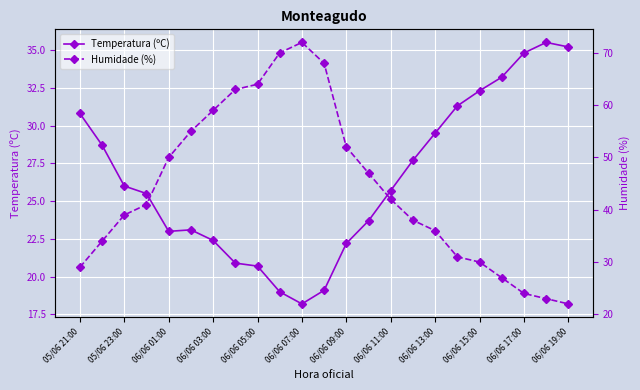

What is the difference between the Temperatura (ºC) values at 06/06 03:00 and 05/06 23:00?

3.6